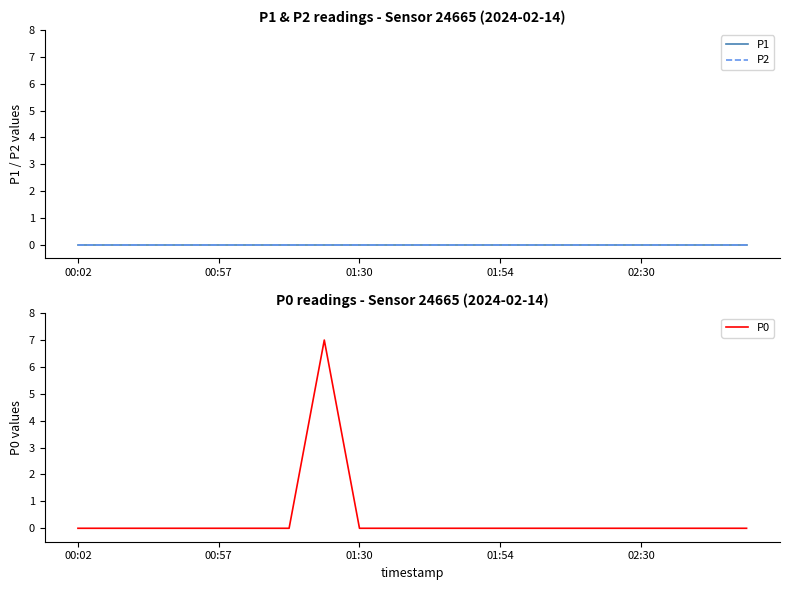

Is it true that P0 equals 4 at 01:54?

False